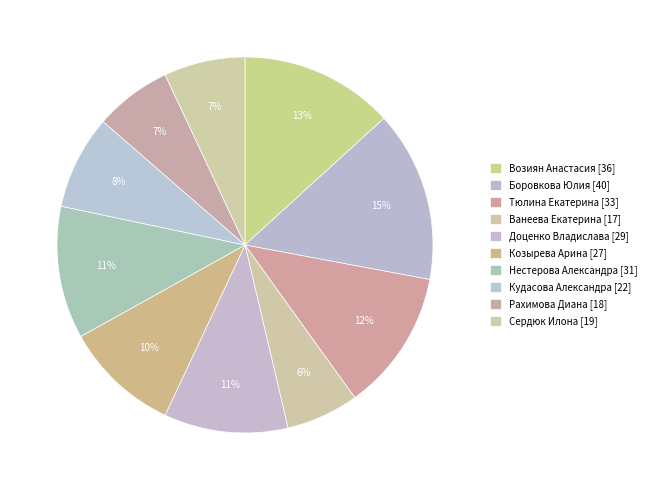

To the nearest percent, what is the combined percentage of Боровкова Юлия and Сердюк Илона?

22%